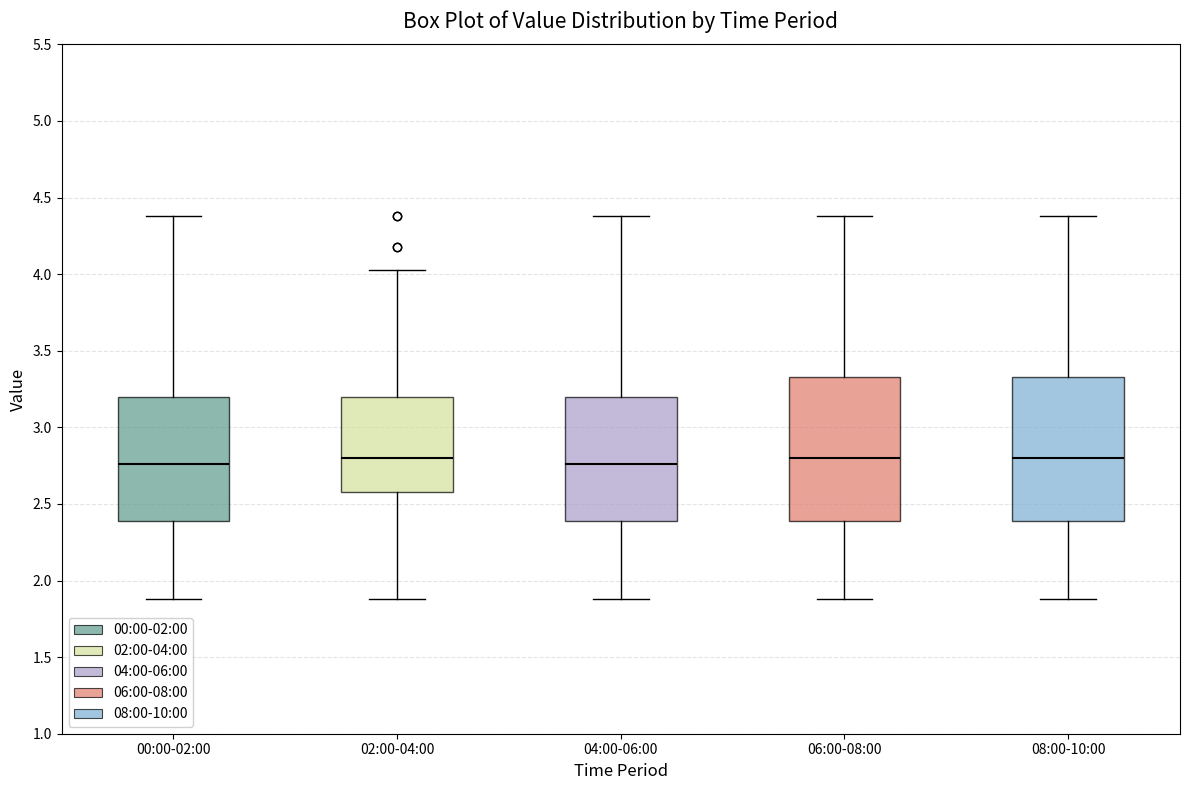

Where is the upper edge of the box for 02:00-04:00 on the y-axis? The values are not printed on the chart, so give them approximately, as read against the axis.

3.20